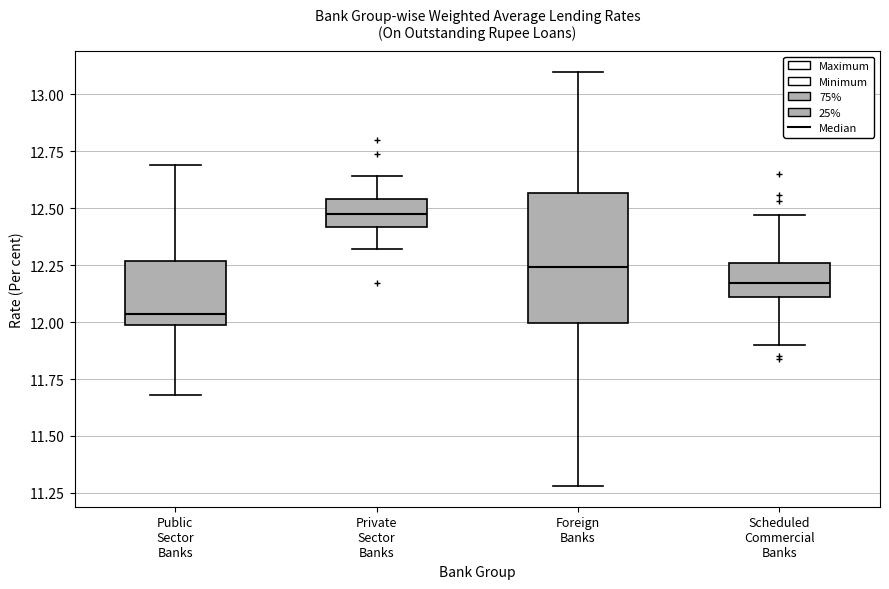

Reading left to right, transcribe this box plot: for each box, give where its median line is, the range the box spans, and where its two whiskers end, as read against the y-axis. The values are not printed on the chart, so give them approximately, as read against the axis.

Public Sector Banks: median 12.05, box 12.00 to 12.25, whiskers 11.70 to 12.70
Private Sector Banks: median 12.50, box 12.40 to 12.55, whiskers 12.30 to 12.65
Foreign Banks: median 12.25, box 12.00 to 12.55, whiskers 11.30 to 13.10
Scheduled Commercial Banks: median 12.15, box 12.10 to 12.25, whiskers 11.90 to 12.45